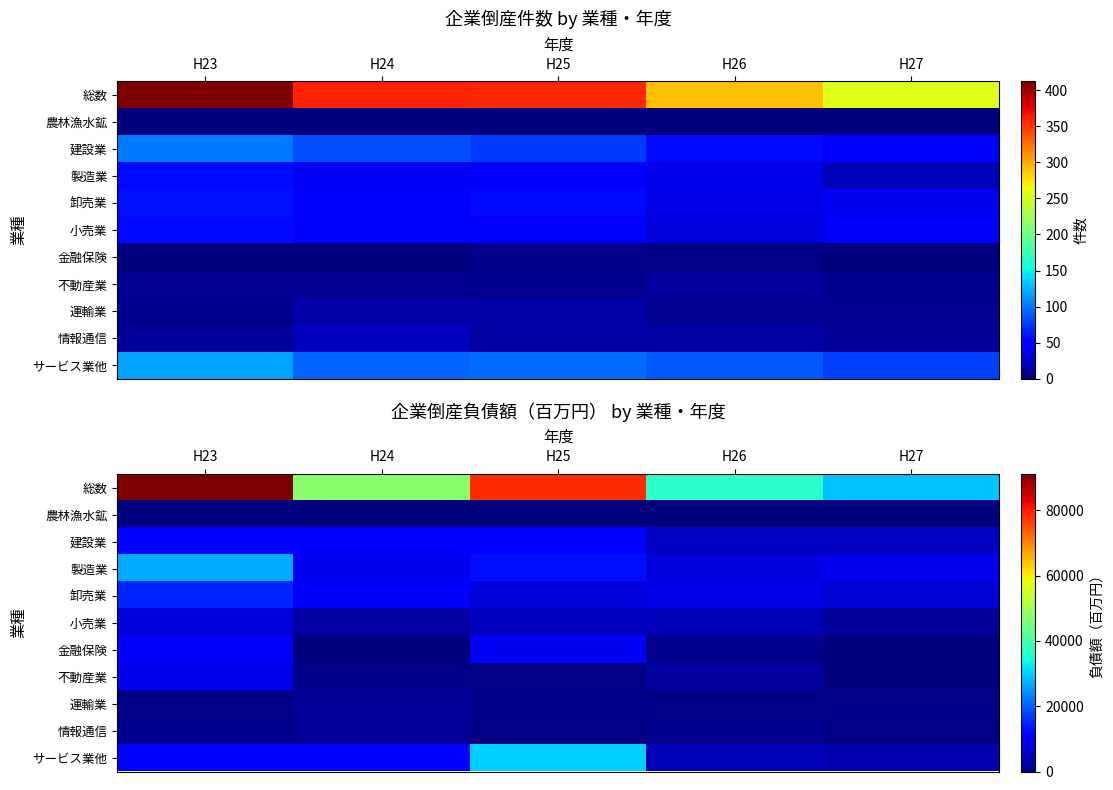

What is the greatest value displayed?

91171